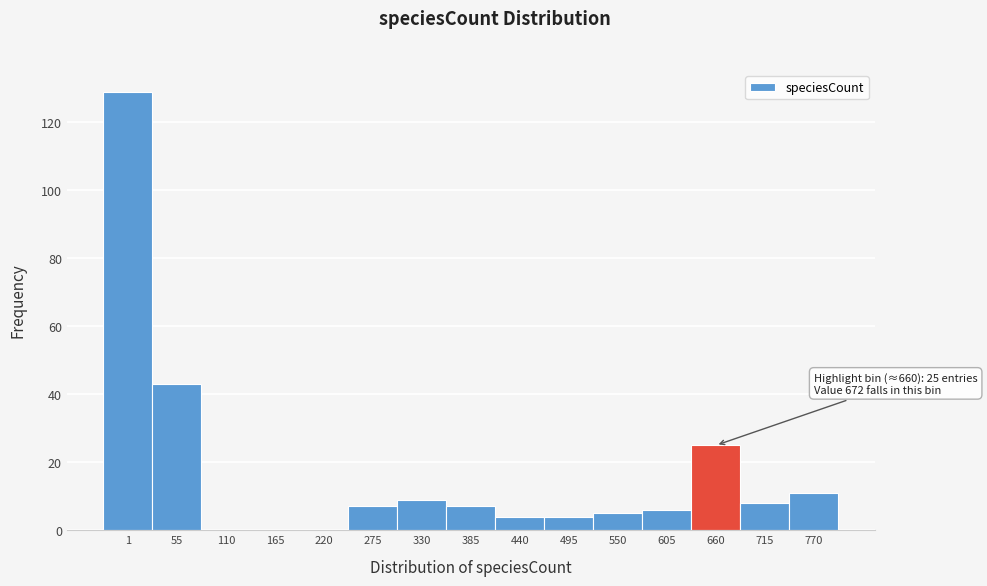

Reading left to right, transcribe all the data shown in this chart.

1=129	55=43	110=0	165=0	220=0	275=7	330=9	385=7	440=4	495=4	550=5	605=6	660=25	715=8	770=11